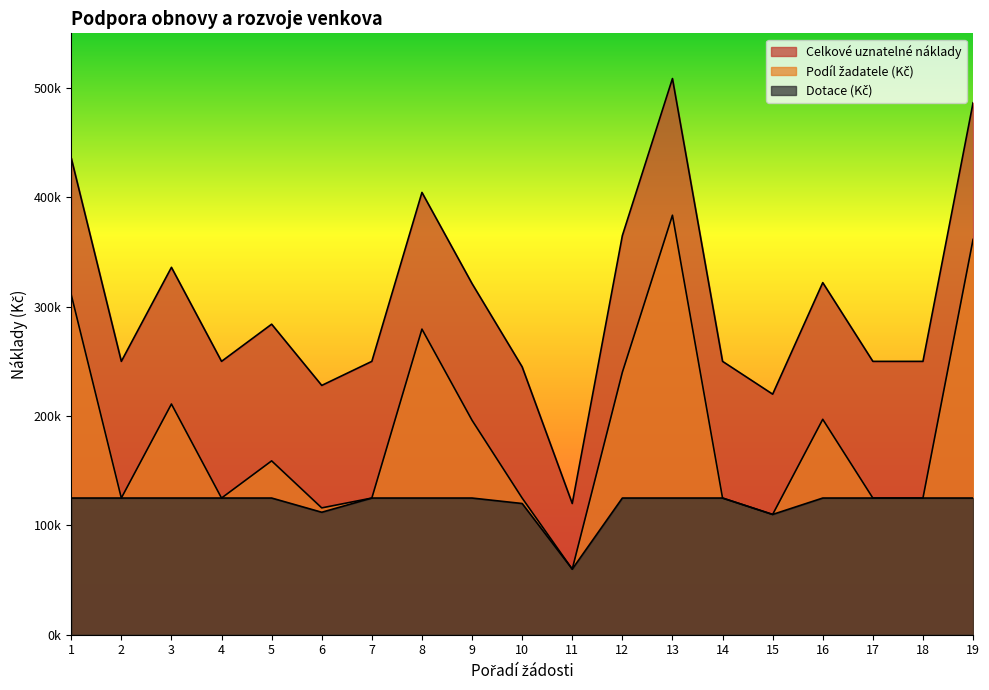

Reading right to left, what are all the values shown in this chart?

Celkové uznatelné náklady: 19=486500	18=250000	17=250000	16=322000	15=220000	14=250000	13=508656	12=365000	11=120000	10=245000	9=321120	8=404500	7=250000	6=228000	5=284000	4=250000	3=336000	2=250000	1=436000
Podíl žadatele (Kč): 19=361500	18=125000	17=125000	16=197000	15=110000	14=125000	13=383656	12=240000	11=60000	10=125000	9=196120	8=279500	7=125000	6=116000	5=159000	4=125000	3=211000	2=125000	1=311000
Dotace (Kč): 19=125000	18=125000	17=125000	16=125000	15=110000	14=125000	13=125000	12=125000	11=60000	10=120000	9=125000	8=125000	7=125000	6=112000	5=125000	4=125000	3=125000	2=125000	1=125000